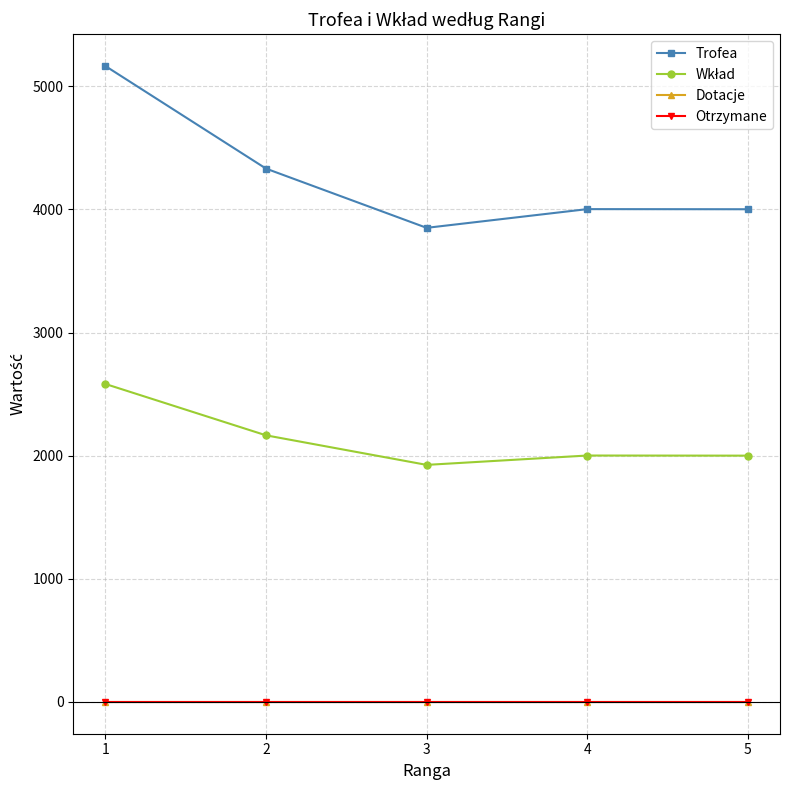

Does the chart have visible grid lines?

Yes